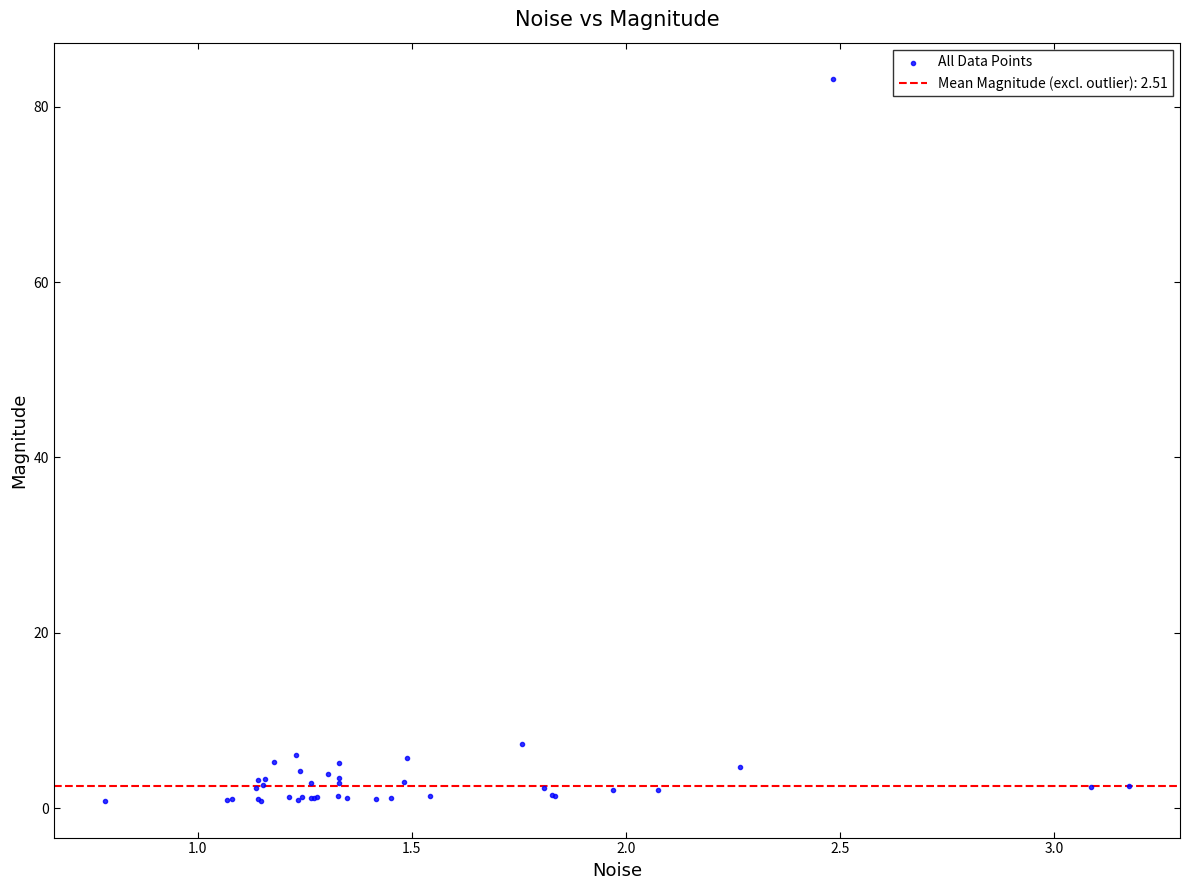

What Y value in the scatter plot is closest to 41?

7.3